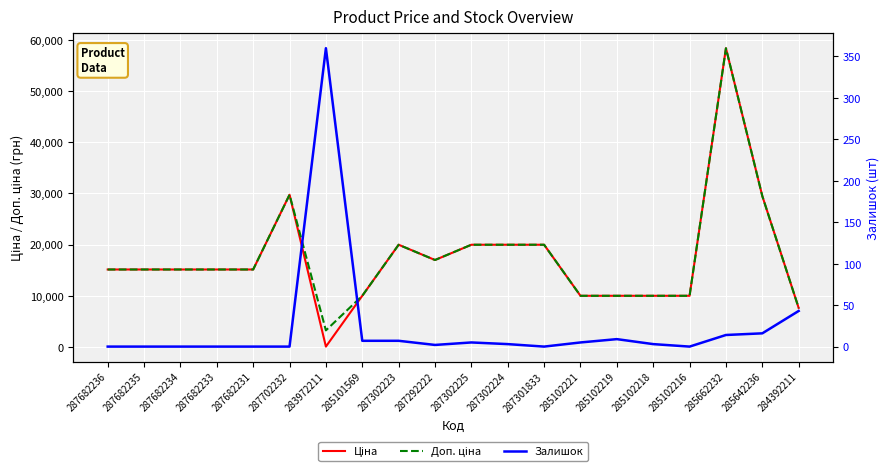

What position from the left is 287302224?

12